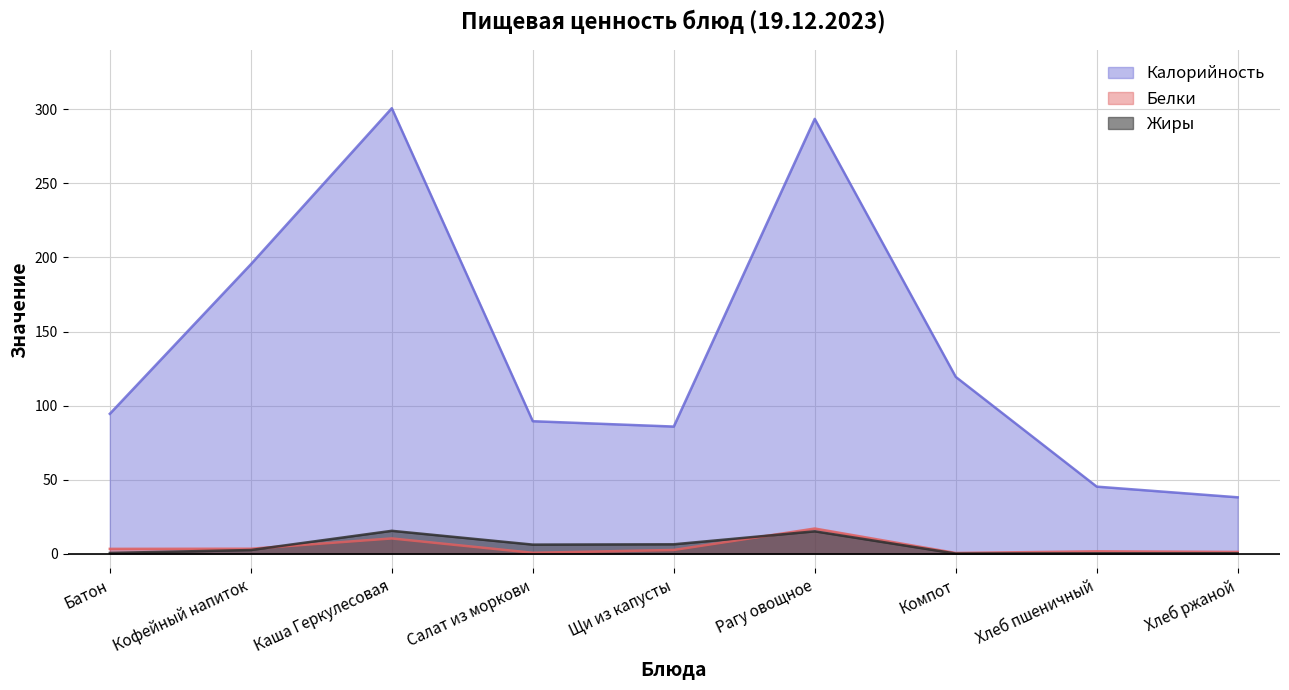

What is the difference between the Белки values at Компот and Кофейный напиток?

2.9